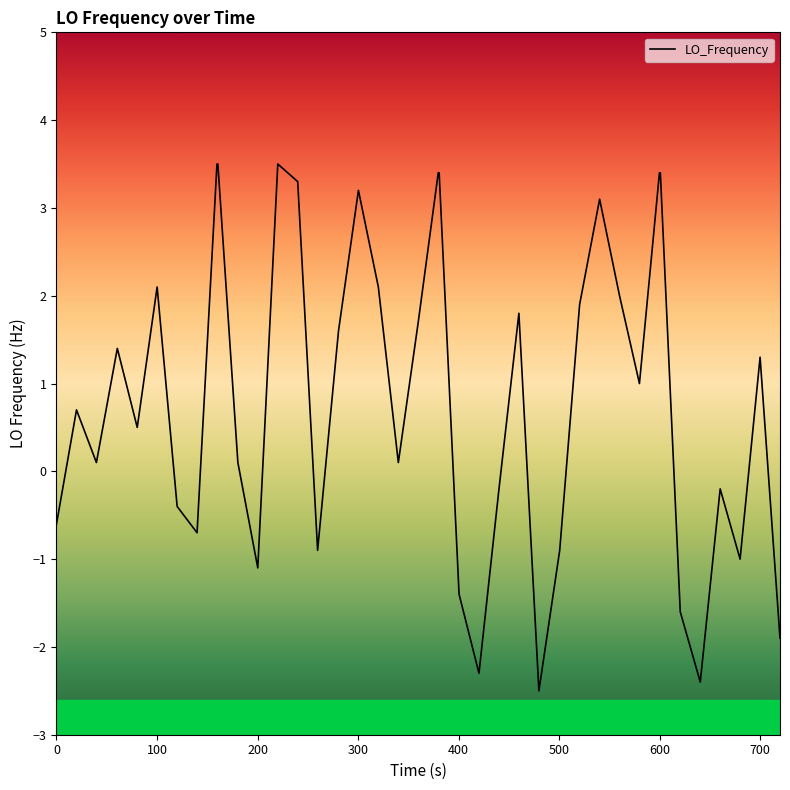

What is the minimum value shown in the chart?

-2.5